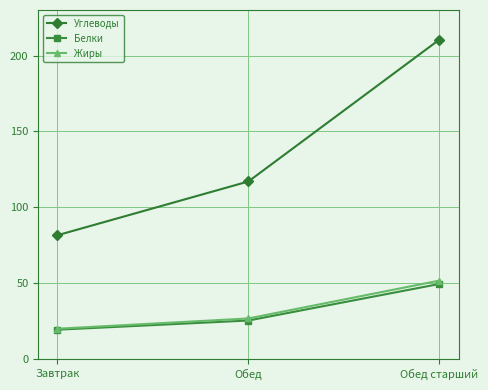

At how many categories does at least one series exceed 101?

2